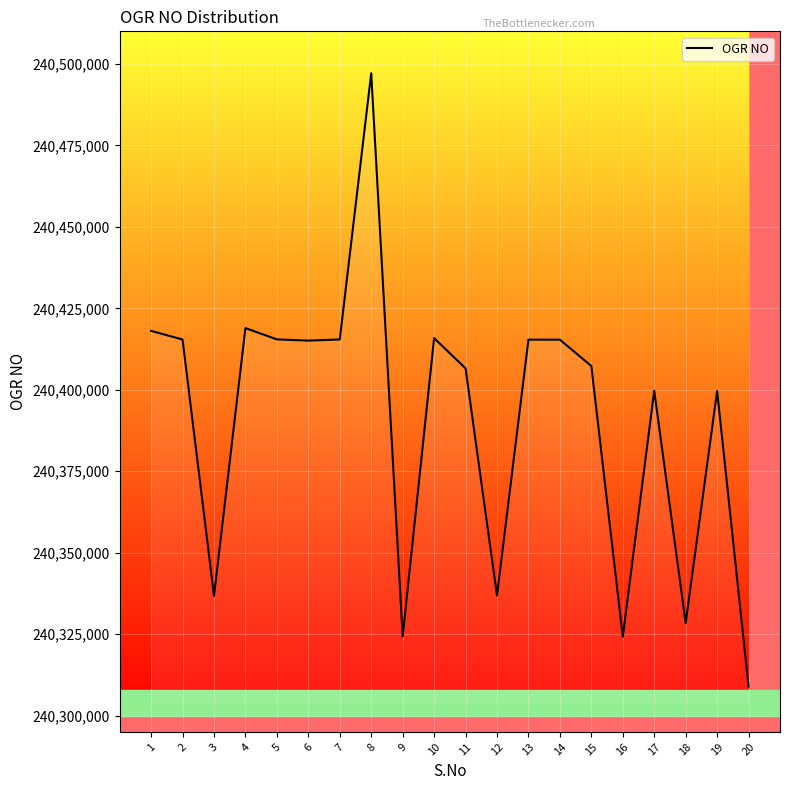

The value at 14 is 240415364. True or false?

True